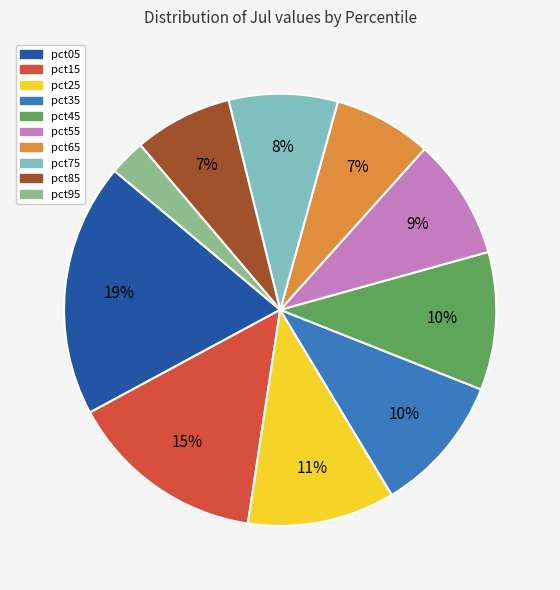

Does any single category account for the majority?

No